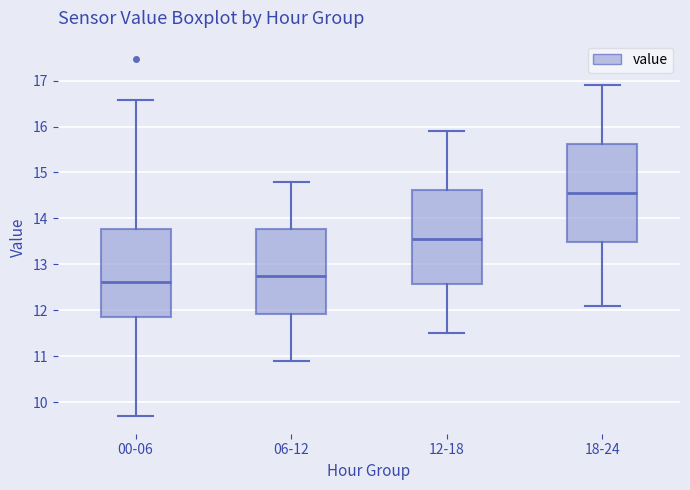

Which box has the highest median line?

18-24